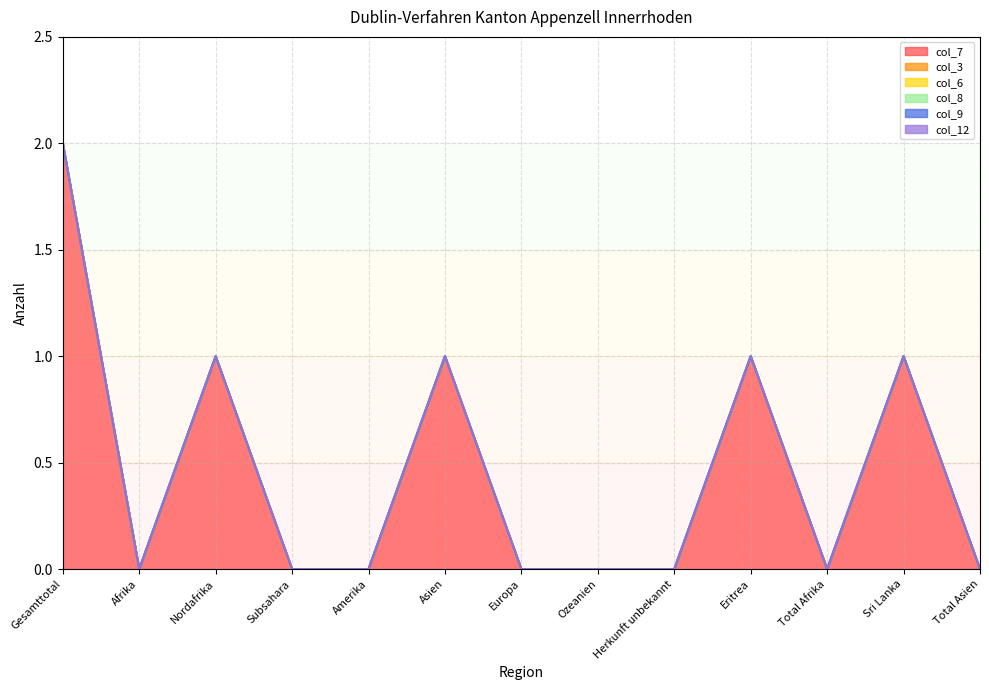

Reading left to right, what are all the values shown in this chart?

col_7: Gesamttotal=2	Afrika=0	Nordafrika=1	Subsahara=0	Amerika=0	Asien=1	Europa=0	Ozeanien=0	Herkunft unbekannt=0	Eritrea=1	Total Afrika=0	Sri Lanka=1	Total Asien=0
col_3: Gesamttotal=0	Afrika=0	Nordafrika=0	Subsahara=0	Amerika=0	Asien=0	Europa=0	Ozeanien=0	Herkunft unbekannt=0	Eritrea=0	Total Afrika=0	Sri Lanka=0	Total Asien=0
col_6: Gesamttotal=0	Afrika=0	Nordafrika=0	Subsahara=0	Amerika=0	Asien=0	Europa=0	Ozeanien=0	Herkunft unbekannt=0	Eritrea=0	Total Afrika=0	Sri Lanka=0	Total Asien=0
col_8: Gesamttotal=0	Afrika=0	Nordafrika=0	Subsahara=0	Amerika=0	Asien=0	Europa=0	Ozeanien=0	Herkunft unbekannt=0	Eritrea=0	Total Afrika=0	Sri Lanka=0	Total Asien=0
col_9: Gesamttotal=0	Afrika=0	Nordafrika=0	Subsahara=0	Amerika=0	Asien=0	Europa=0	Ozeanien=0	Herkunft unbekannt=0	Eritrea=0	Total Afrika=0	Sri Lanka=0	Total Asien=0
col_12: Gesamttotal=0	Afrika=0	Nordafrika=0	Subsahara=0	Amerika=0	Asien=0	Europa=0	Ozeanien=0	Herkunft unbekannt=0	Eritrea=0	Total Afrika=0	Sri Lanka=0	Total Asien=0